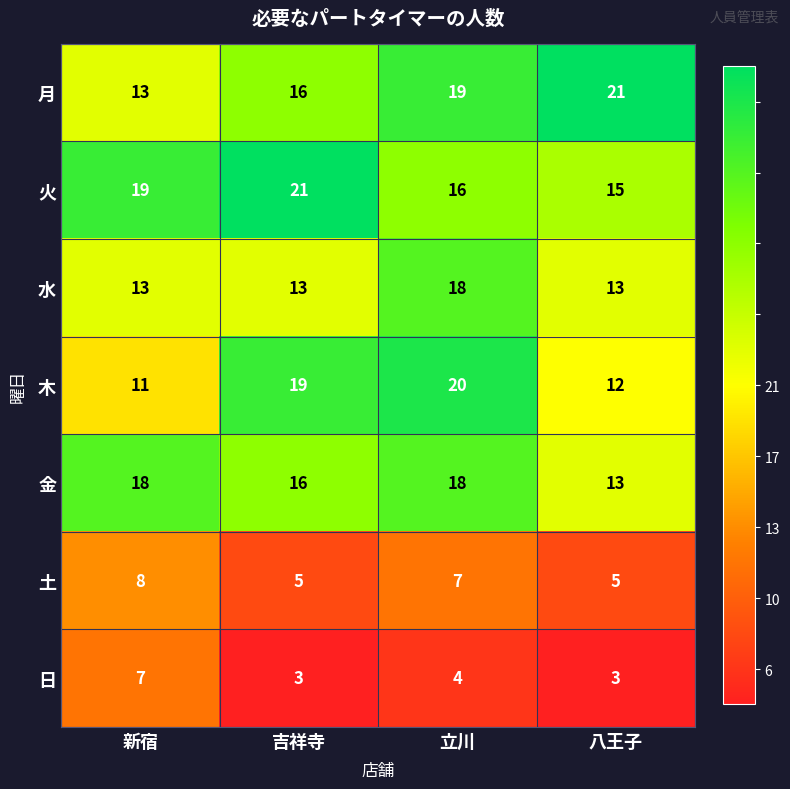

What is the difference between the maximum and minimum values in the 土 series?

3